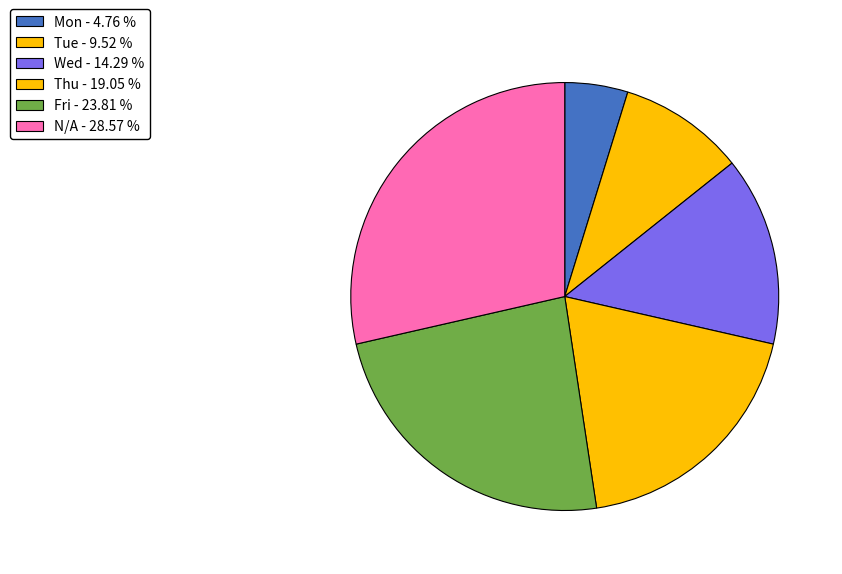

Is Thu the majority of the pie?

No